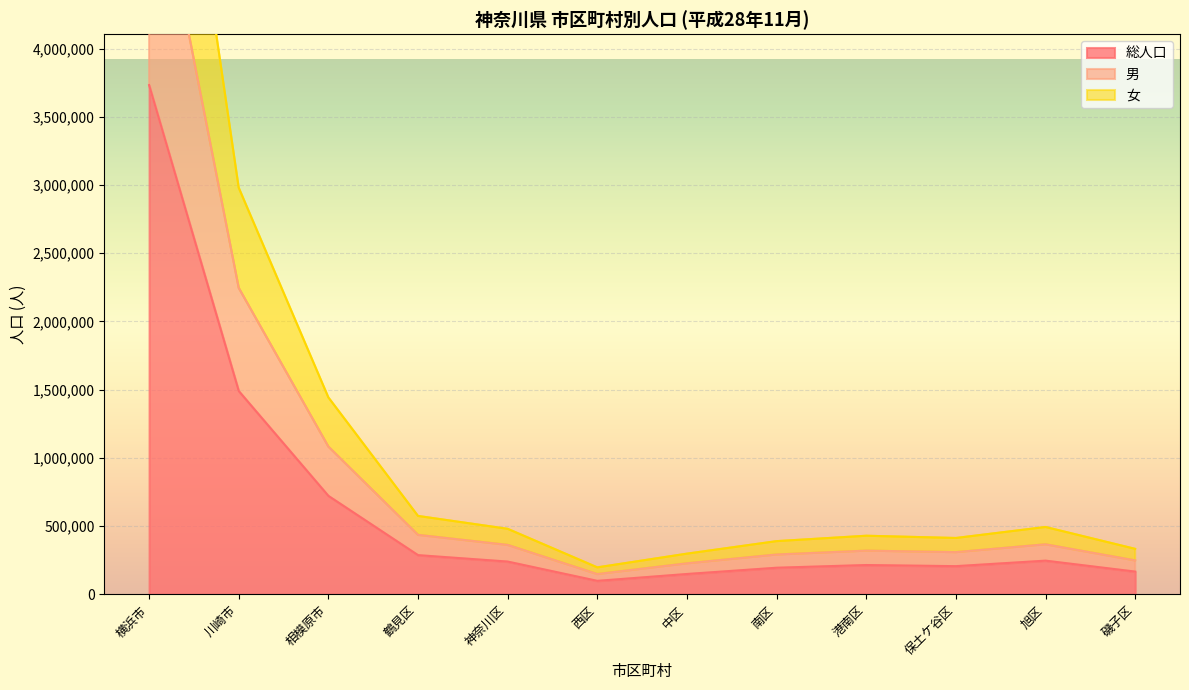

Reading right to left, transcribe all the data shown in this chart.

総人口: 磯子区=166681	旭区=246839	保土ケ谷区=206509	港南区=214751	南区=194965	中区=149093	西区=98790	神奈川区=240127	鶴見区=287318	相模原市=721770	川崎市=1490269	横浜市=3732768
男: 磯子区=248782	旭区=366729	保土ケ谷区=309289	港南区=320252	南区=292039	中区=227448	西区=148735	神奈川区=362435	鶴見区=435921	相模原市=1083128	川崎市=2246515	横浜市=5591003
女: 磯子区=333362	旭区=493678	保土ケ谷区=413018	港南区=429502	南区=389930	中区=298186	西区=197580	神奈川区=480254	鶴見区=574636	相模原市=1443540	川崎市=2980538	横浜市=7465536